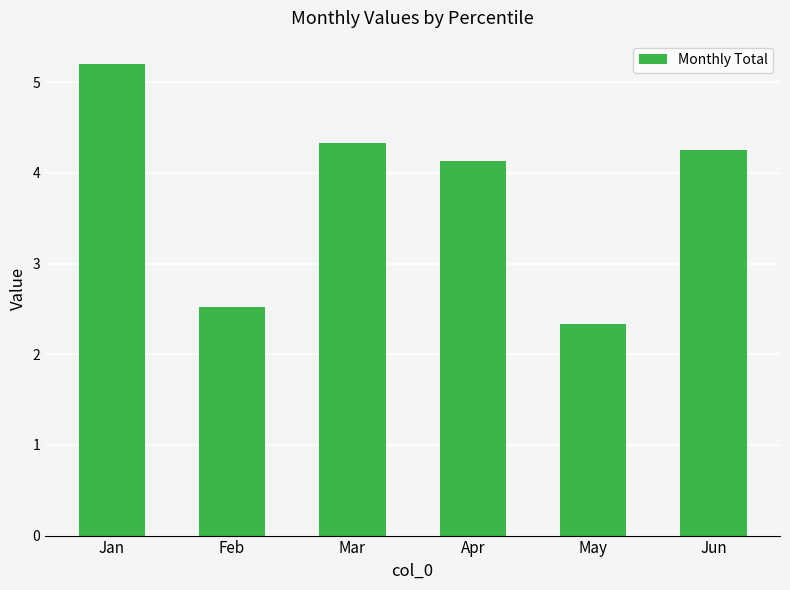

List the labels in order of value, largest first.

Jan, Mar, Jun, Apr, Feb, May